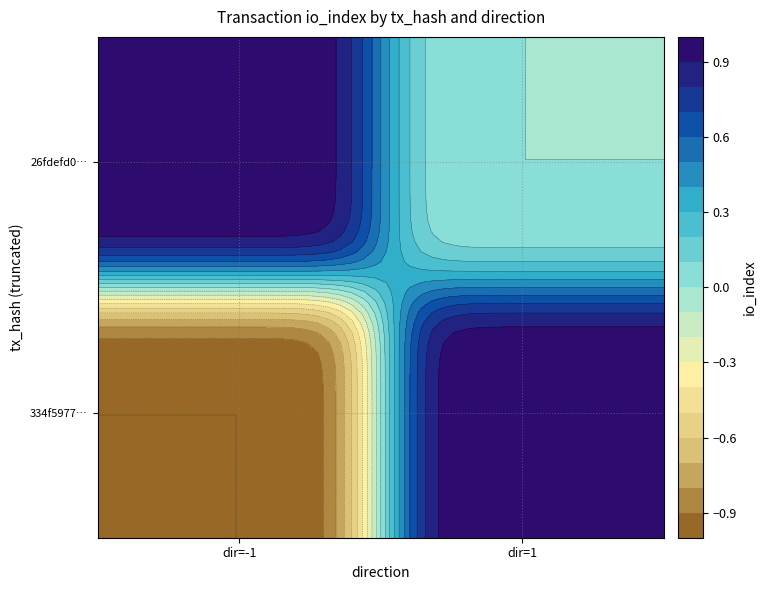

What is the total value across all series at 1?

1